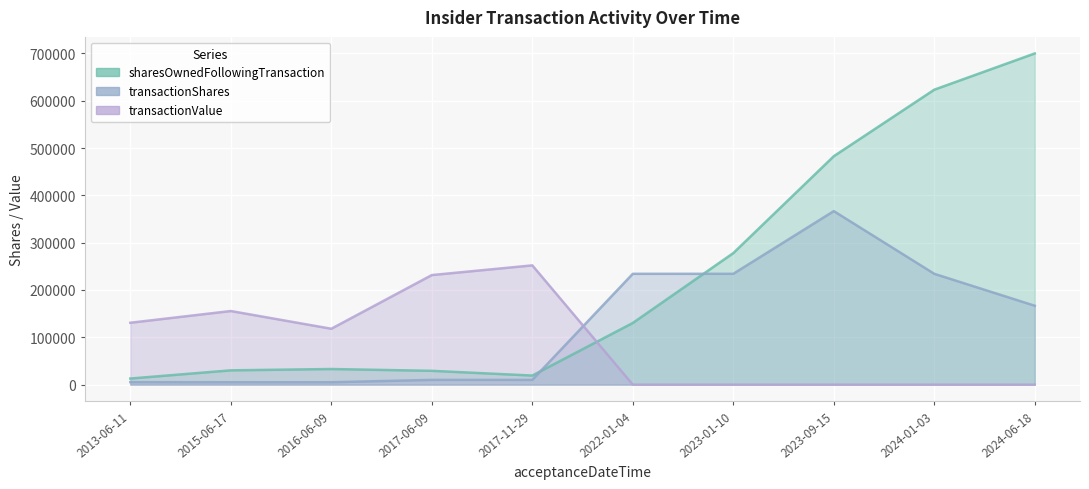

What is the label of the 4th point from the right?

2023-01-10